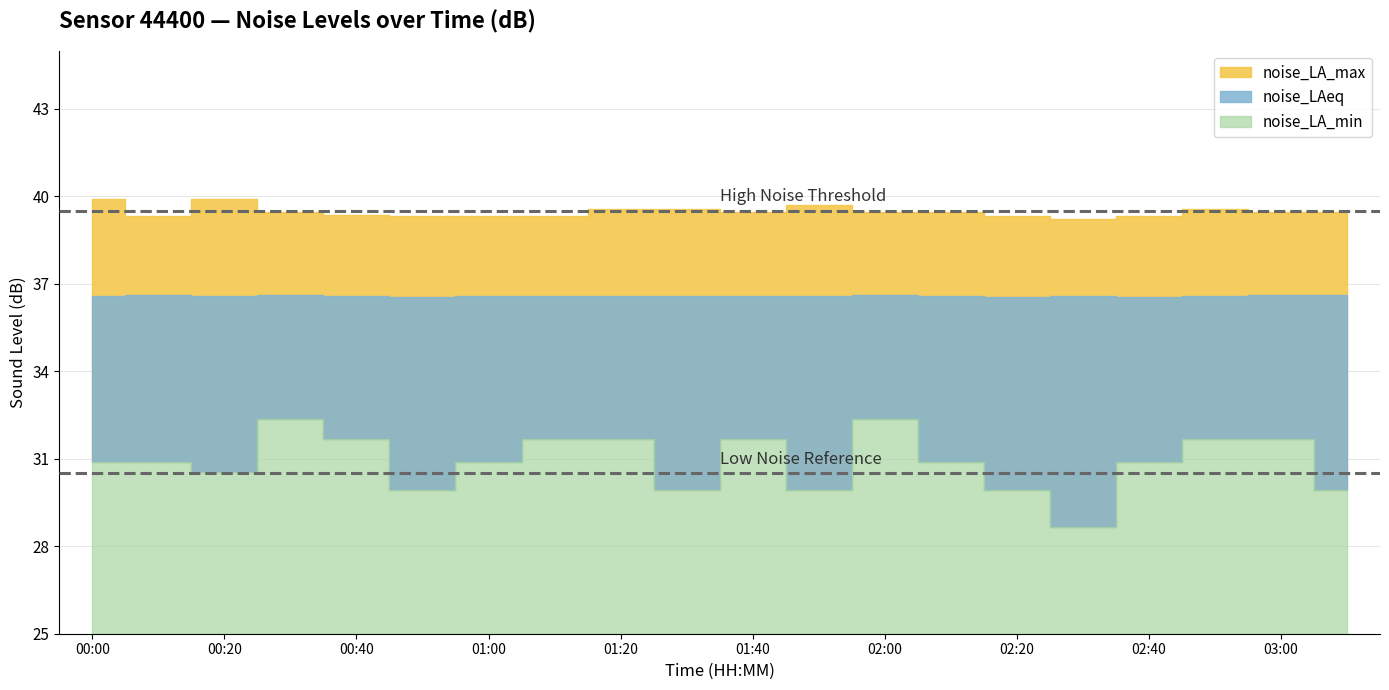

At how many categories does at least one series exceed 33?

20